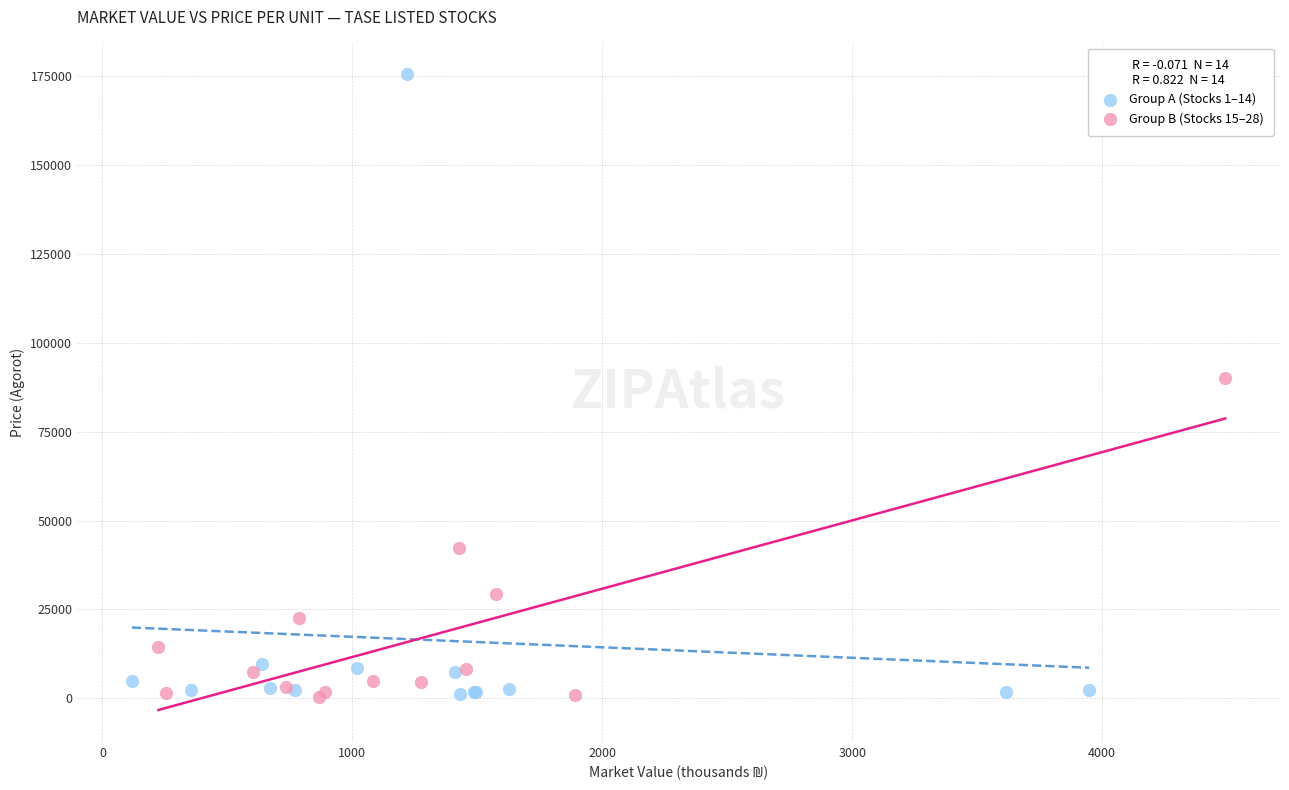

Which series contains the highest Y value?

Group A (Stocks 1–14)